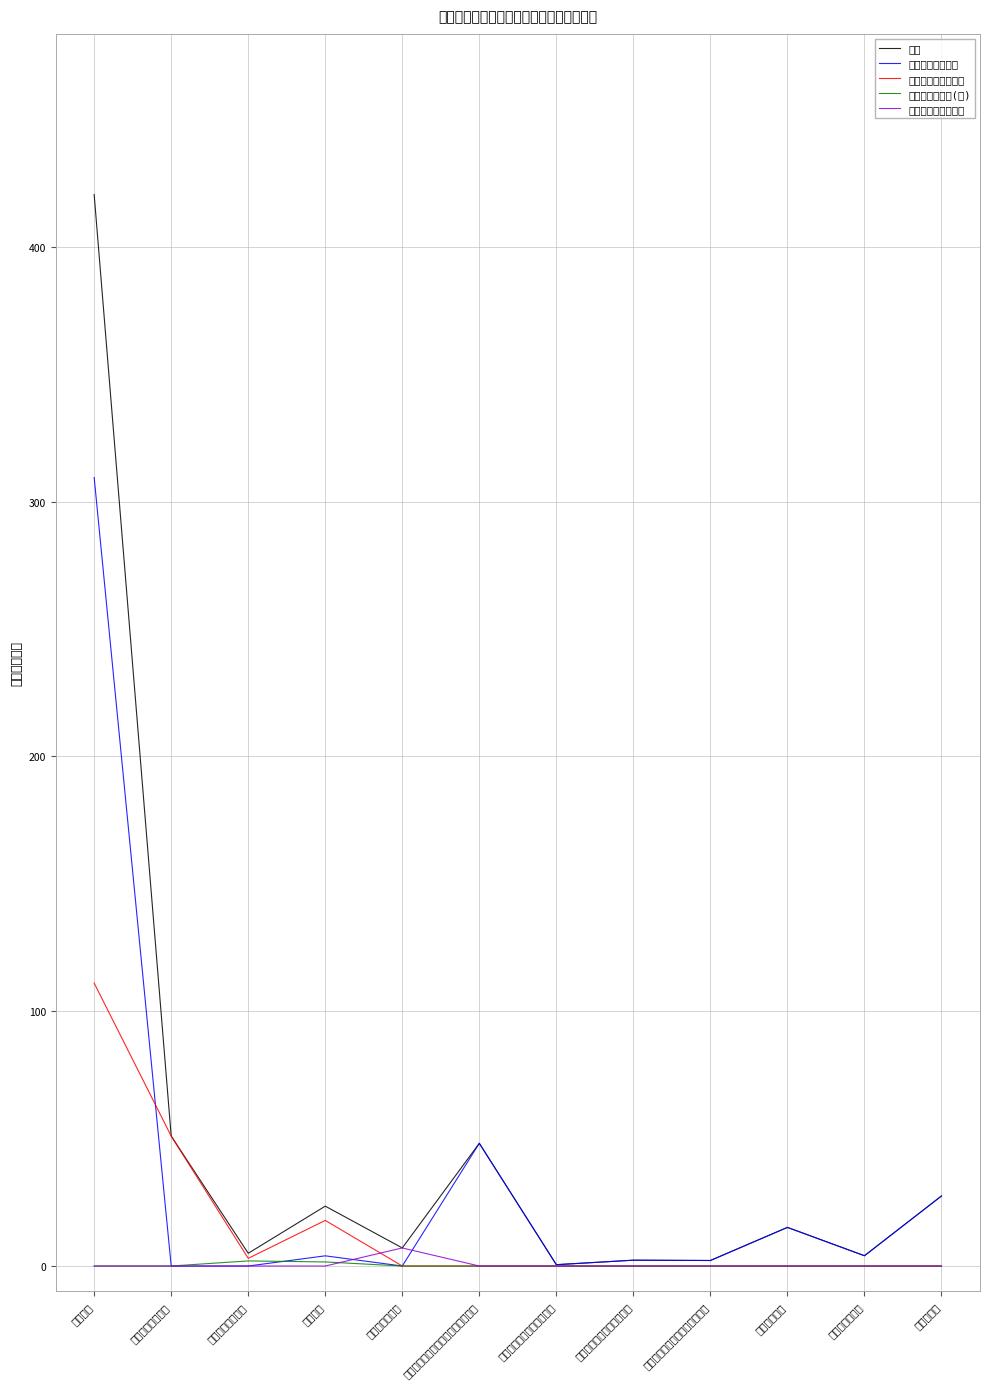

Which series has the largest total across all categories?

总计